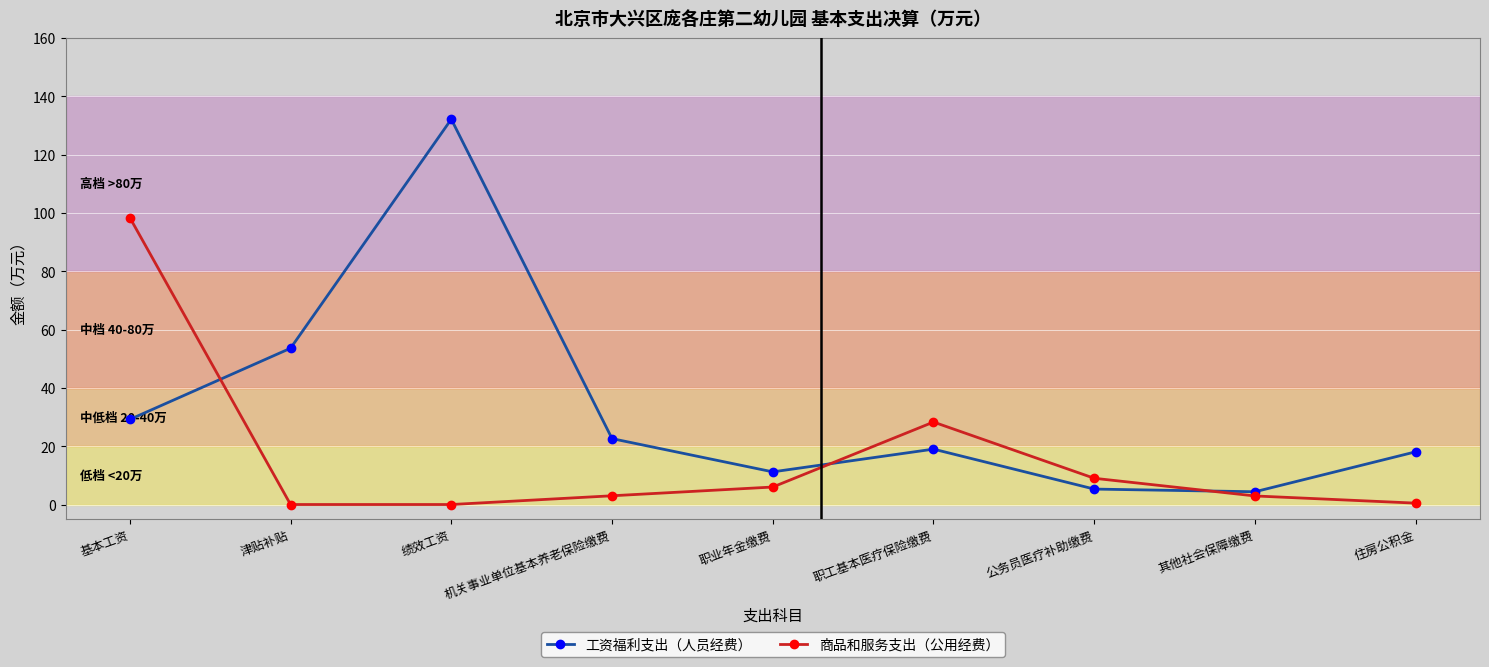

Count the number of categories in the chart.

9